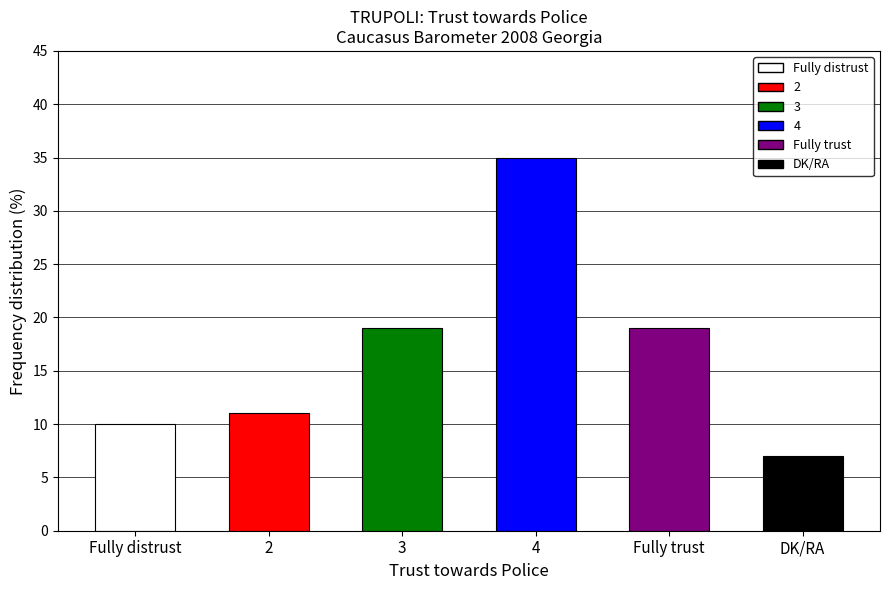

What is the value of the 1st bar from the left?

10